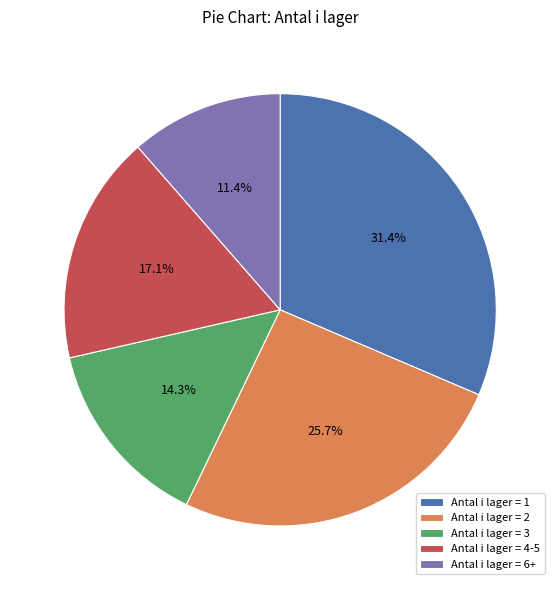

Do Antal i lager = 1 and Antal i lager = 2 together represent more than half of the pie?

Yes